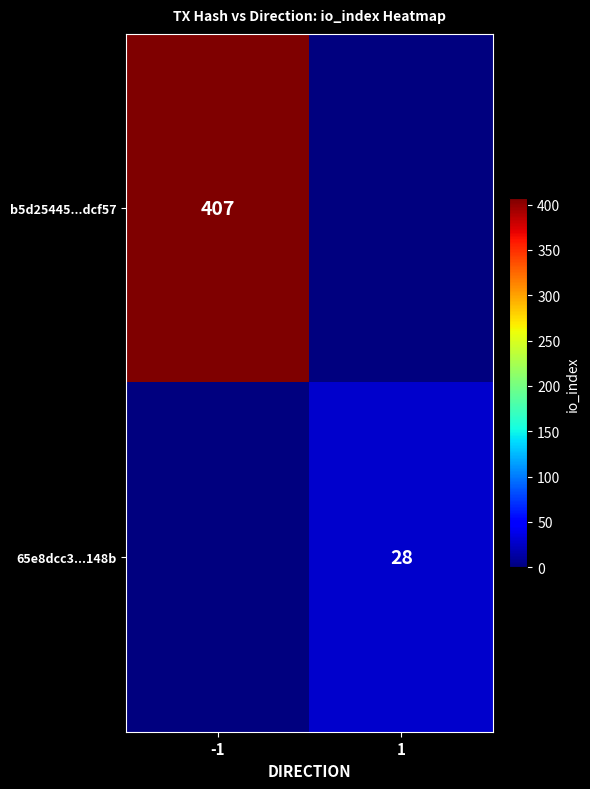

At how many categories does at least one series exceed 70?

1